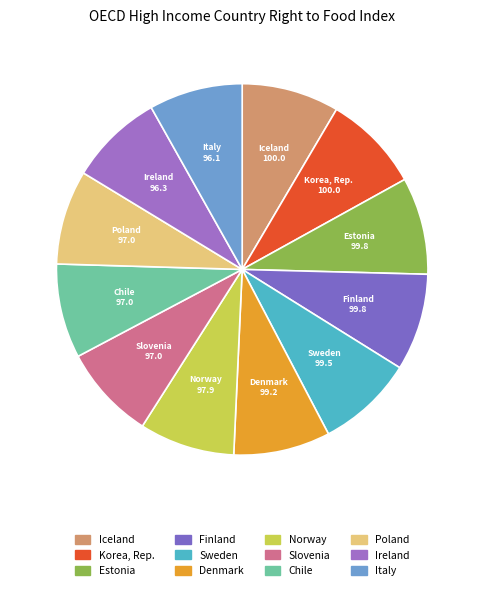

The Norway slice represents 8% of the pie. True or false?

True